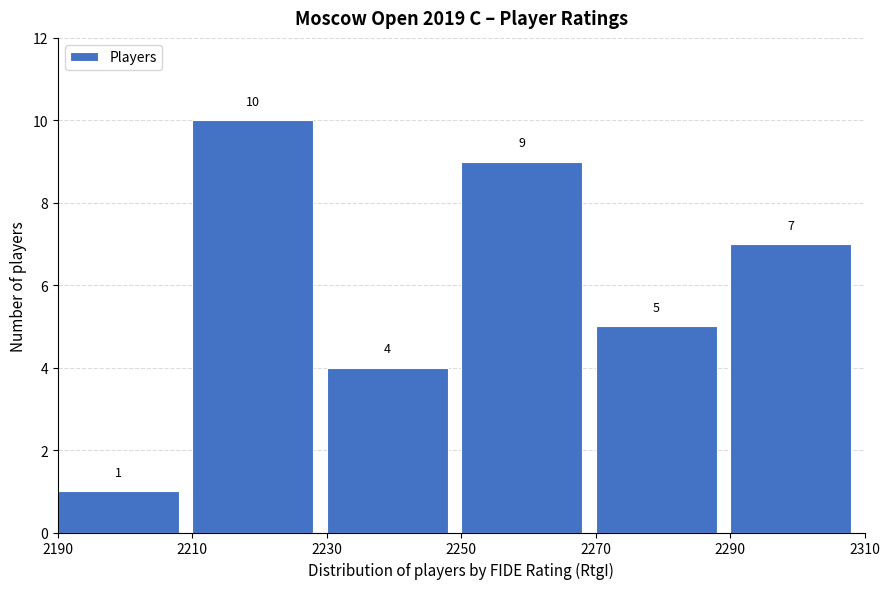

Over which range of the x-axis is the bar tallest?

2210 to 2230